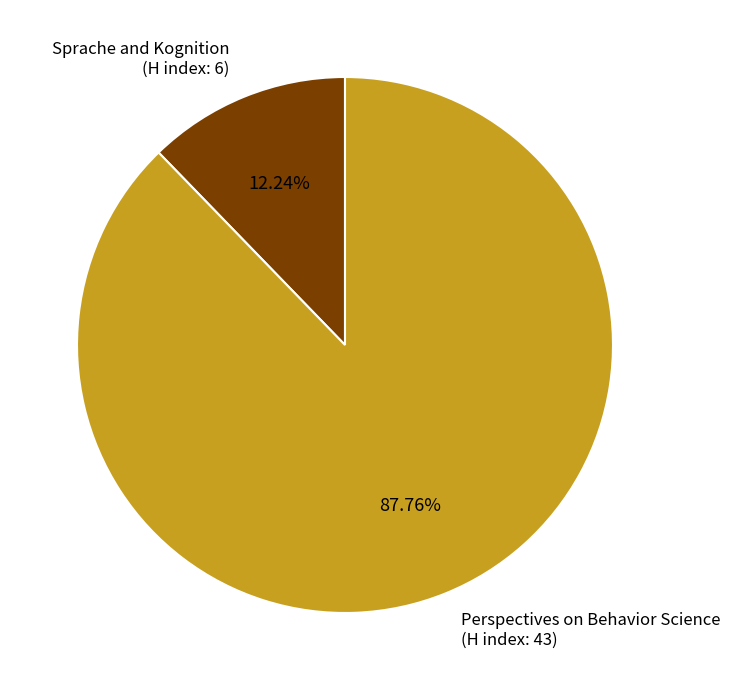

Combined, do Sprache and Kognition (H index: 6) and Perspectives on Behavior Science (H index: 43) account for over 50%?

Yes